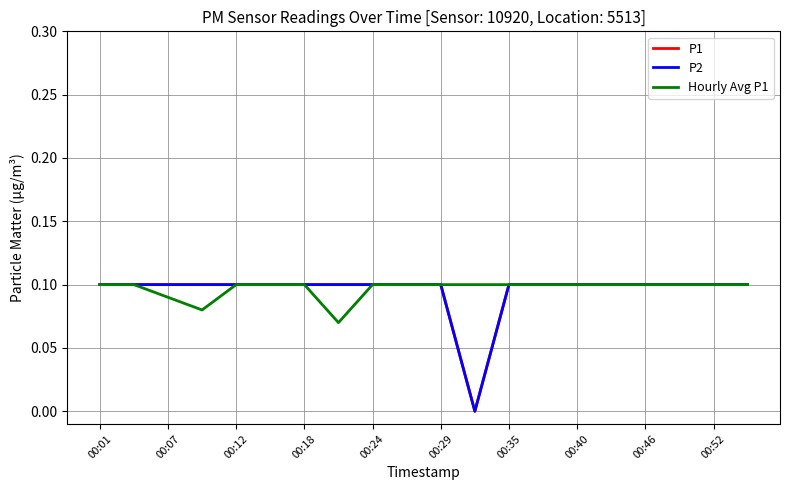

Does the chart display data point markers on the line(s)?

No